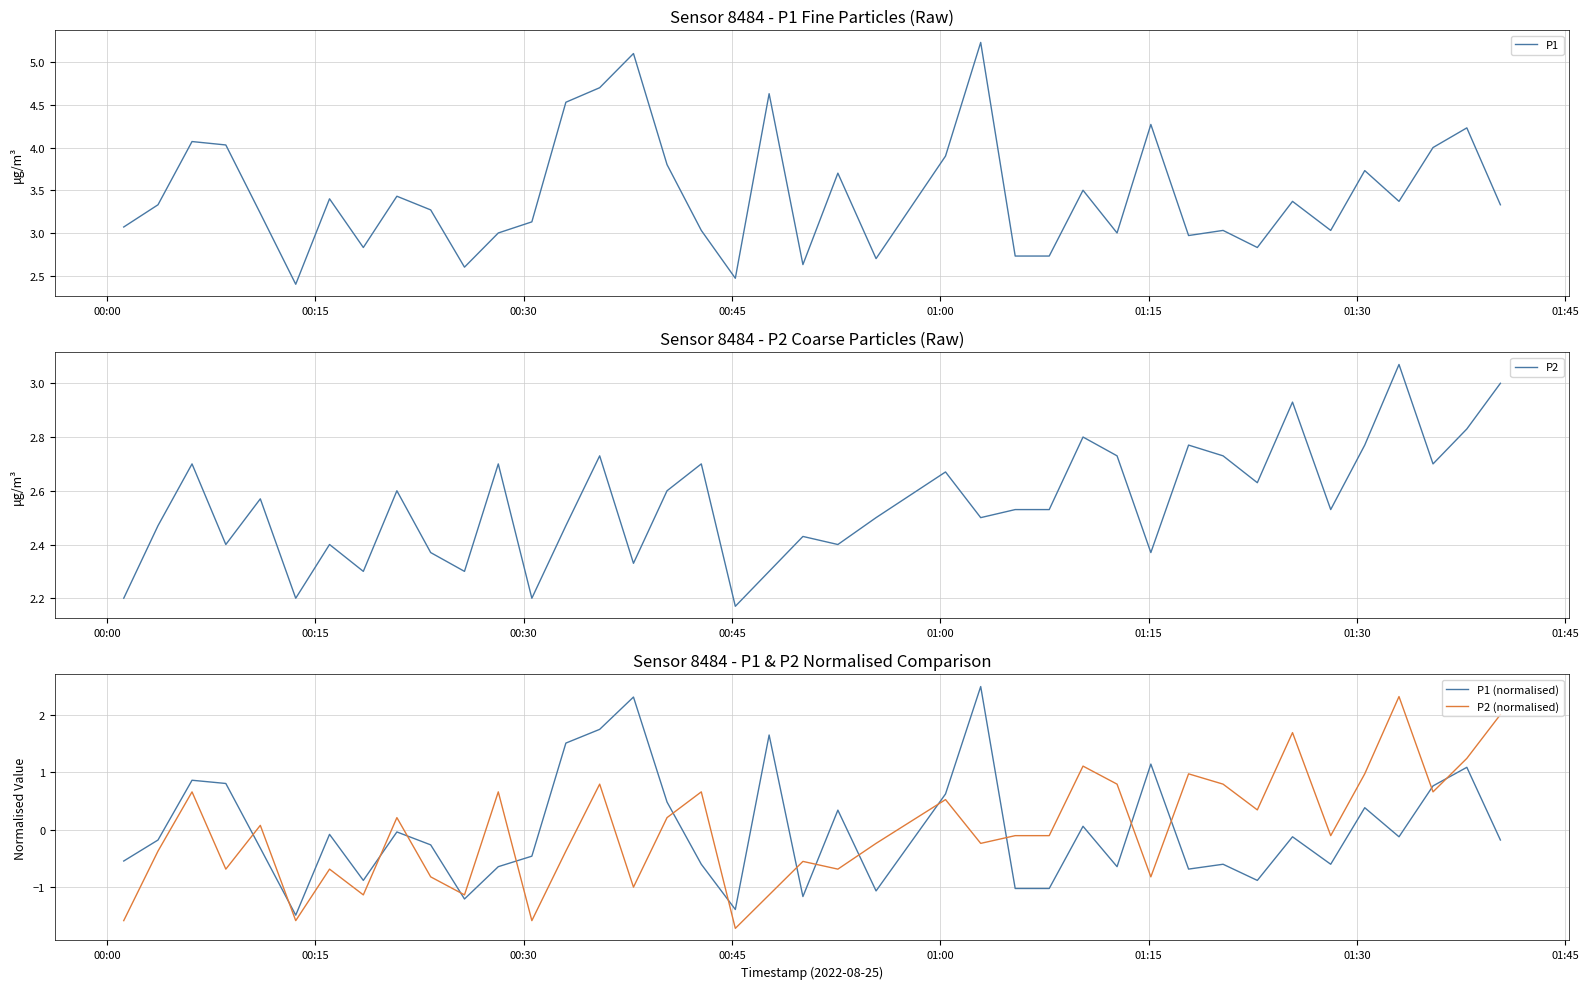

After their last crossing, which series has the higher values: P2 (normalised) or P1 (normalised)?

P2 (normalised)